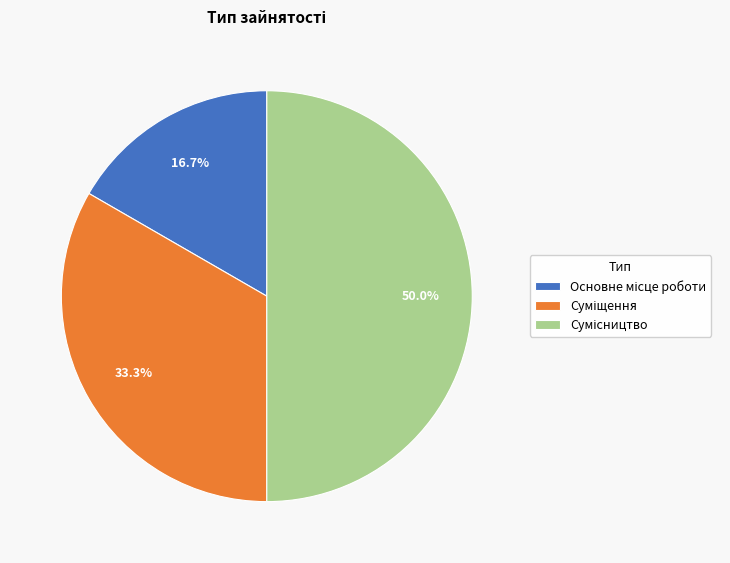

Between Суміщення and Основне місце роботи, which is larger?

Суміщення